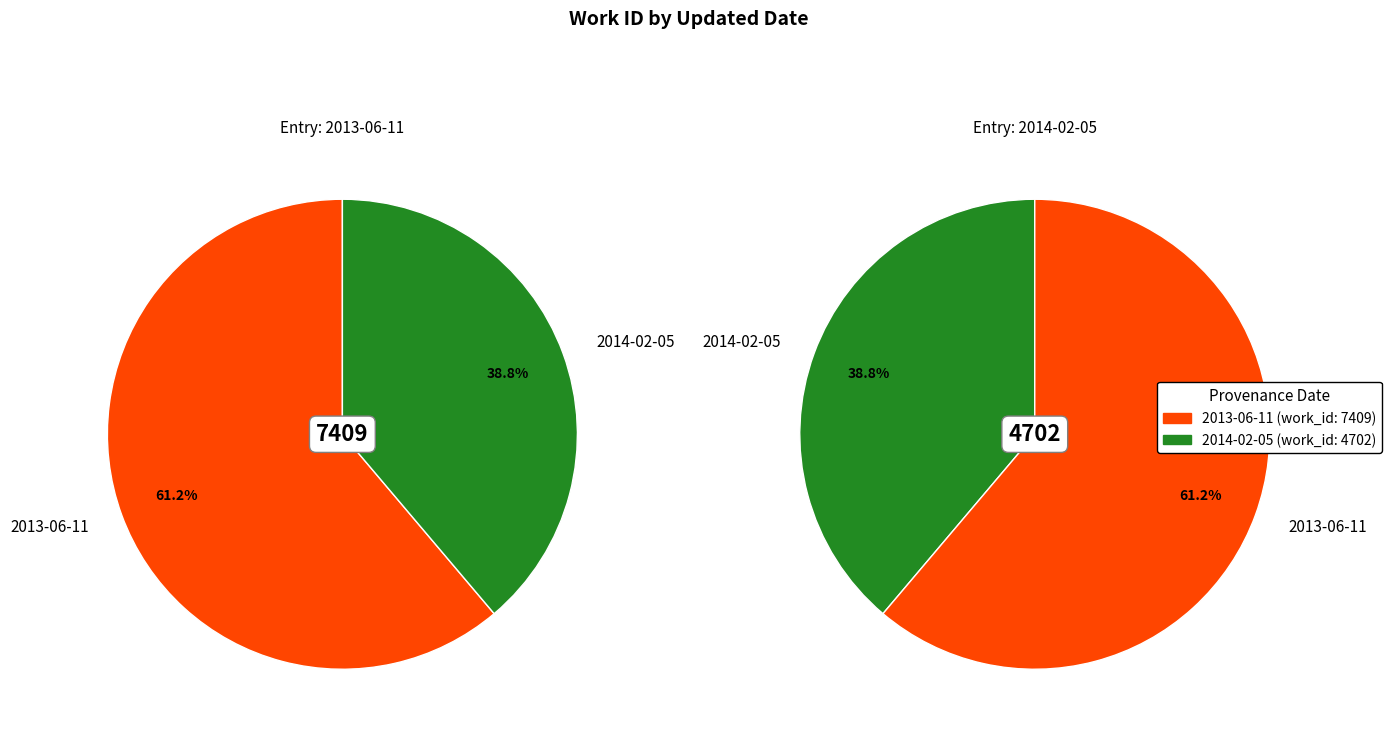

What percentage is NOT represented by 2013-06-11?

38.8%